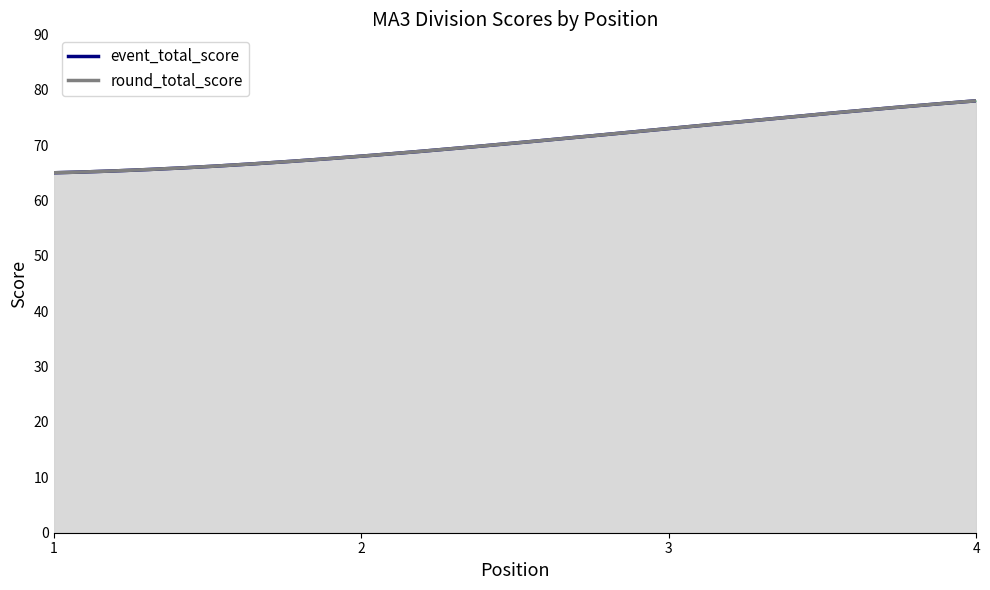

What is the total value across all series at 3?

146